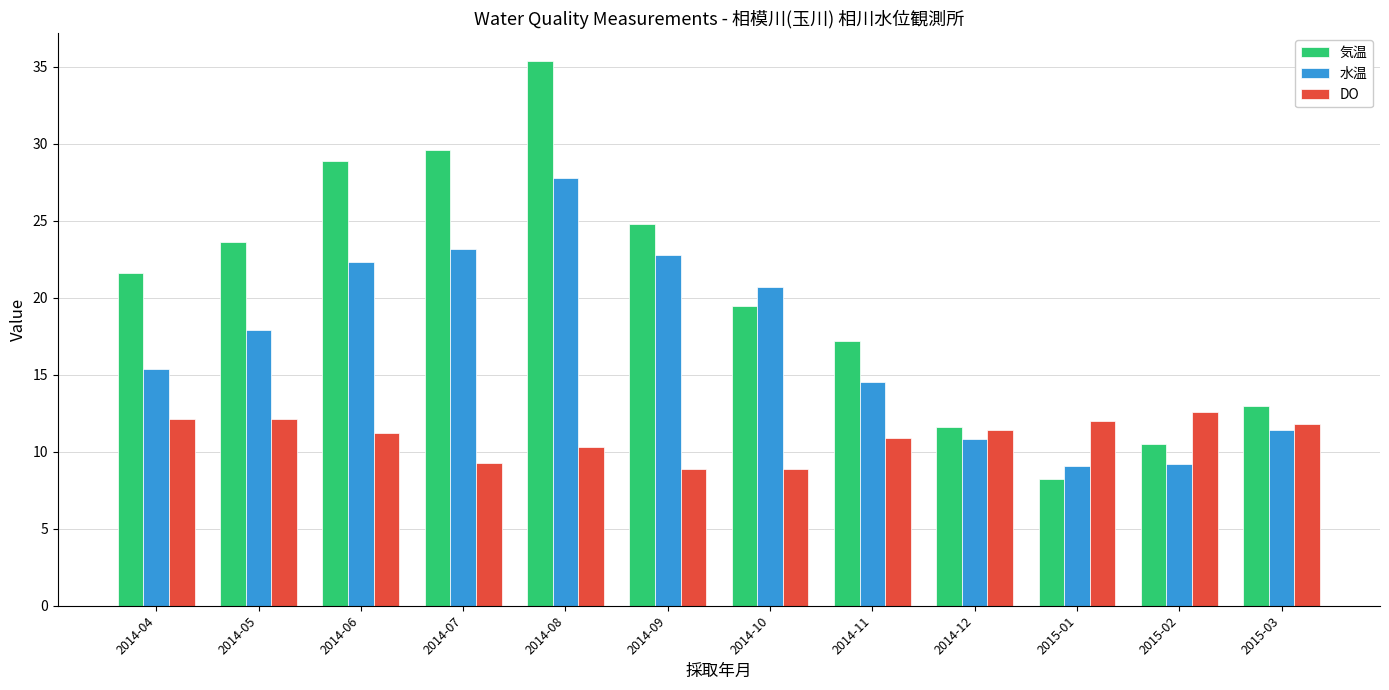

What is the sum of the 水温 values at 2014-05 and 2014-12?

28.7